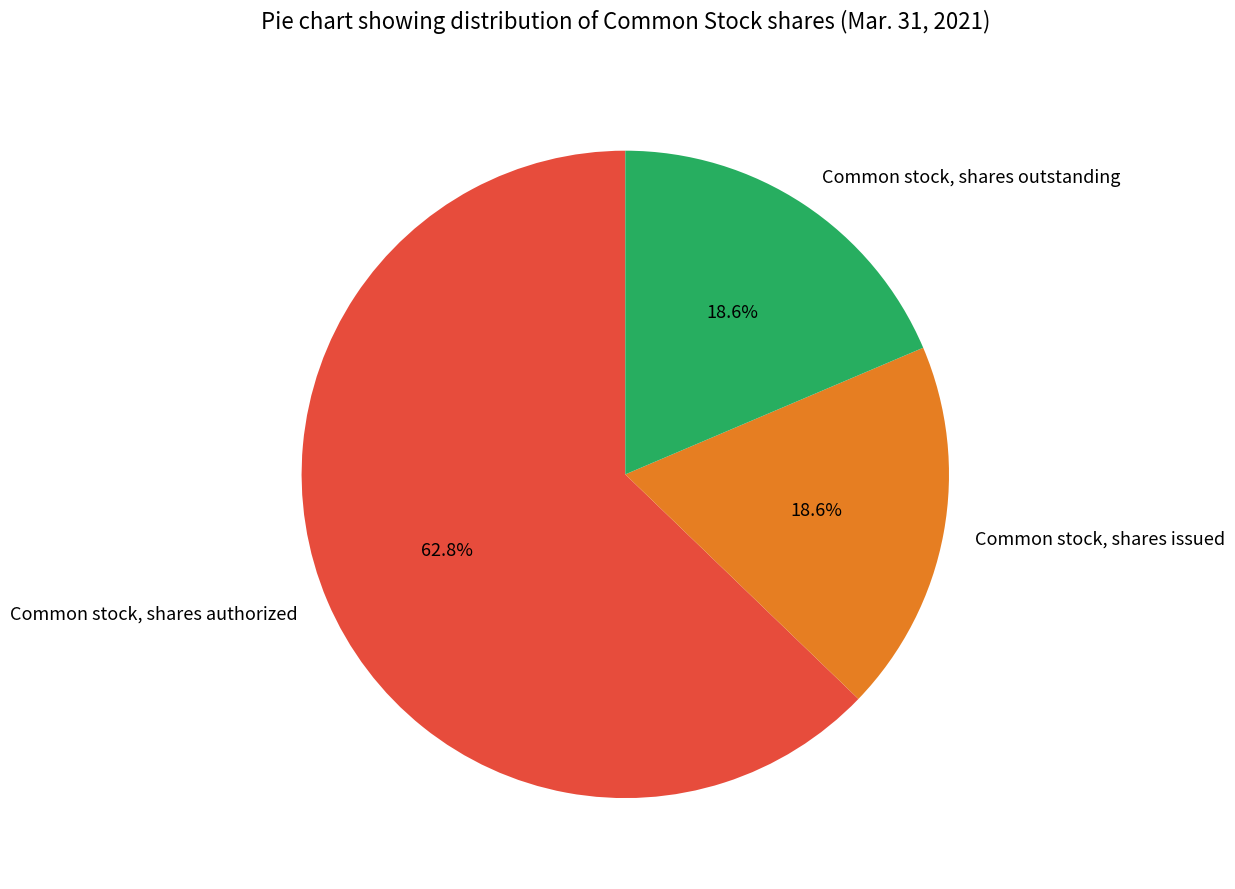

Count the number of slices in the pie.

3